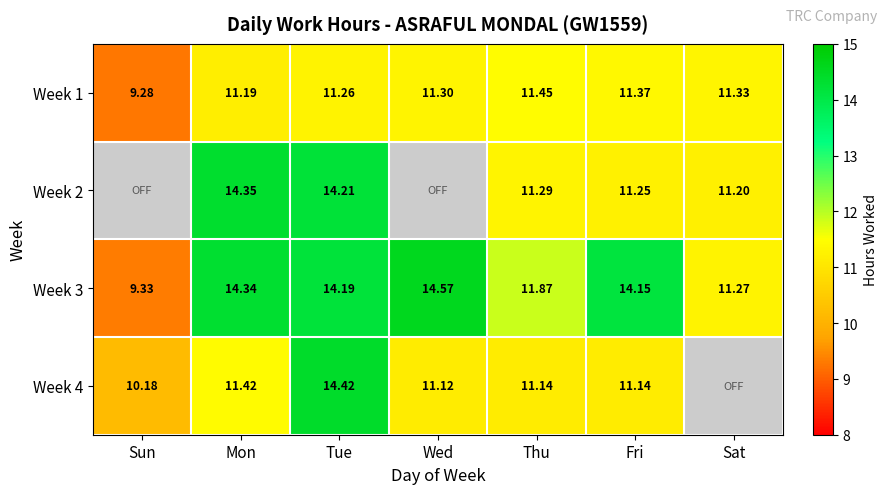

How many values in the Week 1 series are below 11?

1